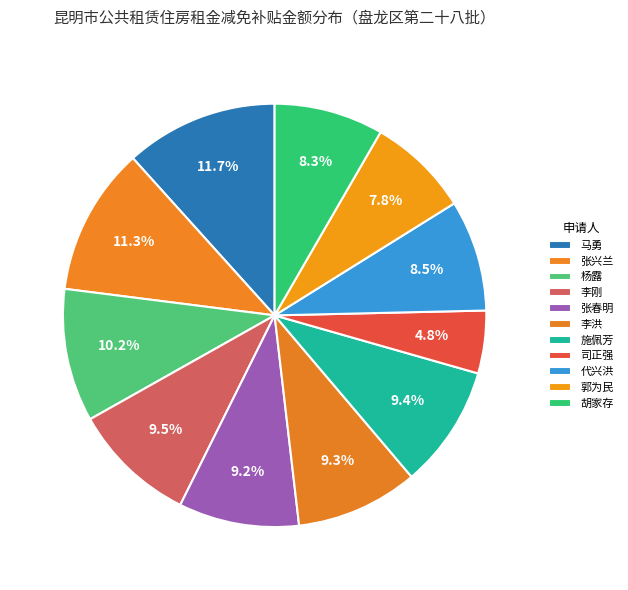

How many segments does this pie chart have?

11